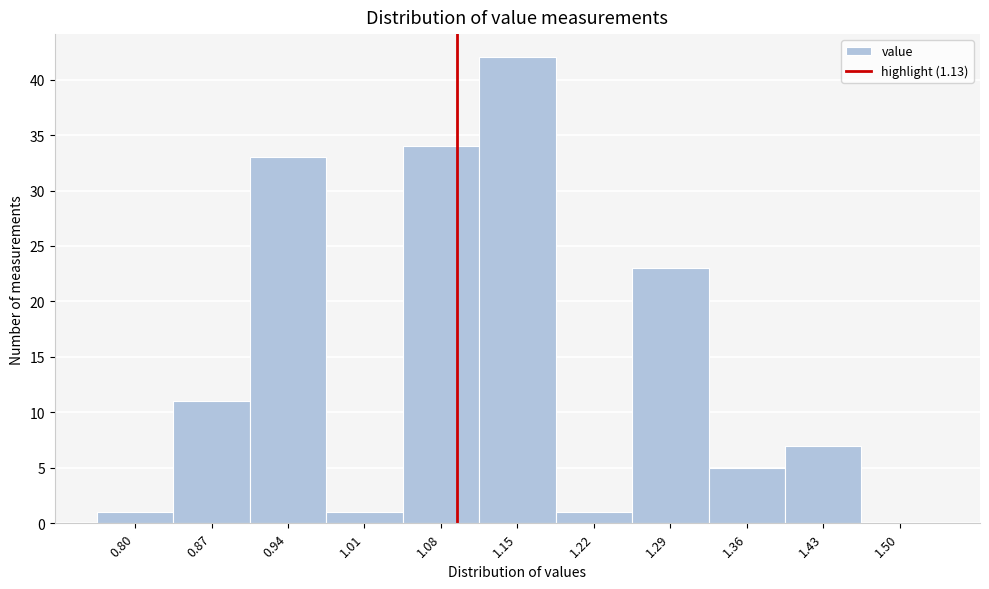

Reading left to right, list all the values displayed in this chart.

0.80=1	0.87=11	0.94=33	1.01=1	1.08=34	1.15=42	1.22=1	1.29=23	1.36=5	1.43=7	1.50=0